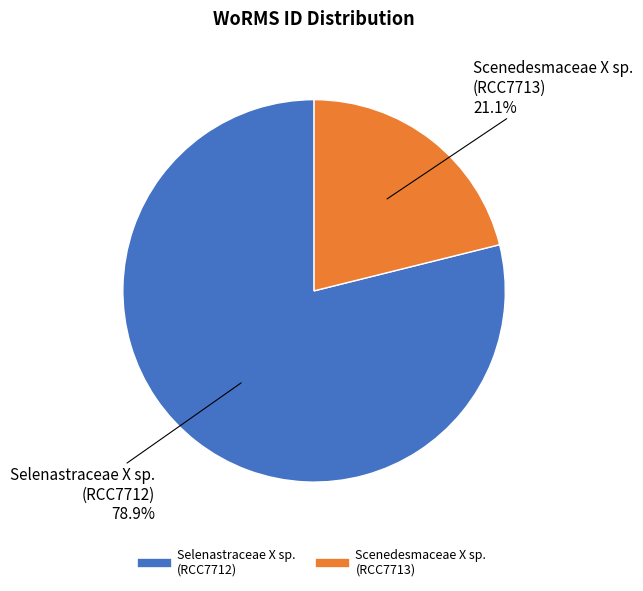

Is the sum of Scenedesmaceae X sp. (RCC7713) and Selenastraceae X sp. (RCC7712) greater than half?

Yes